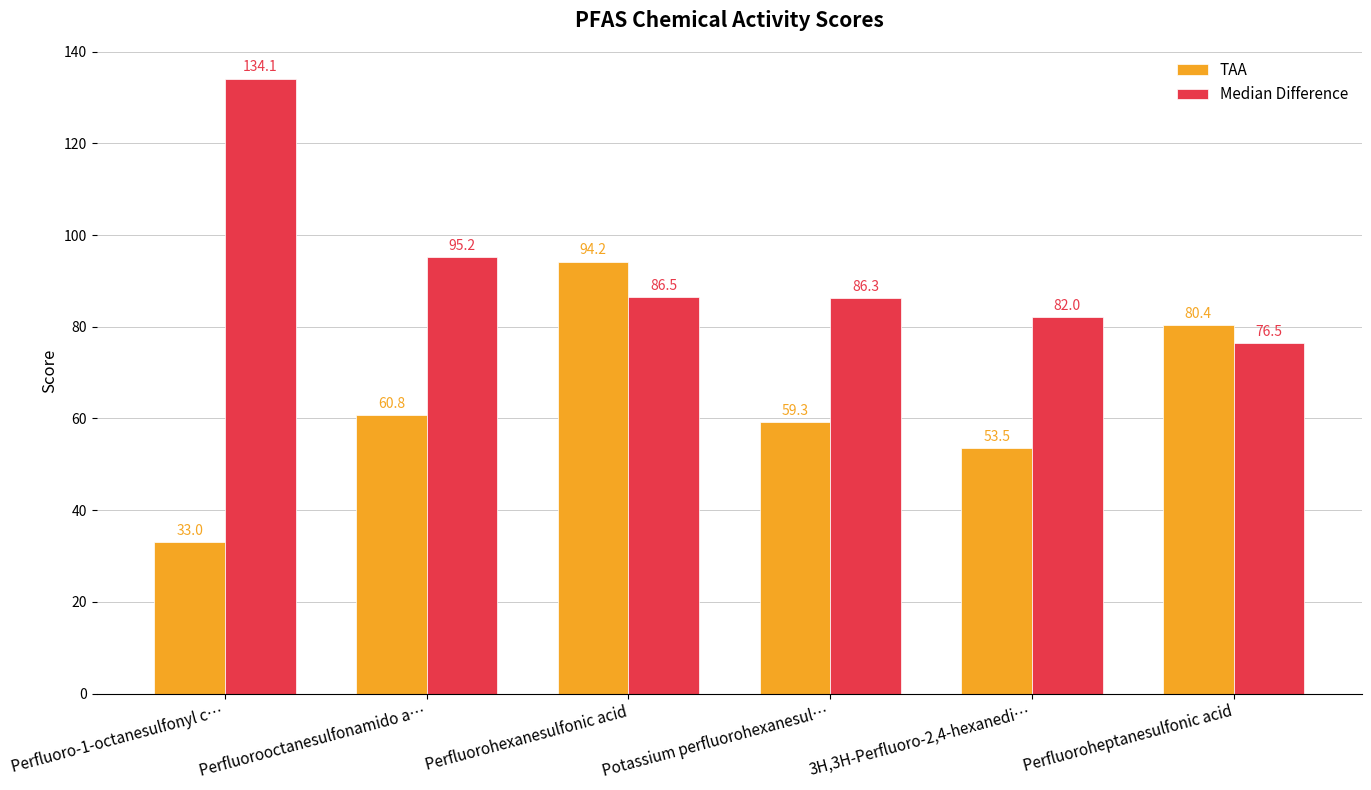

How many groups of bars are there?

6